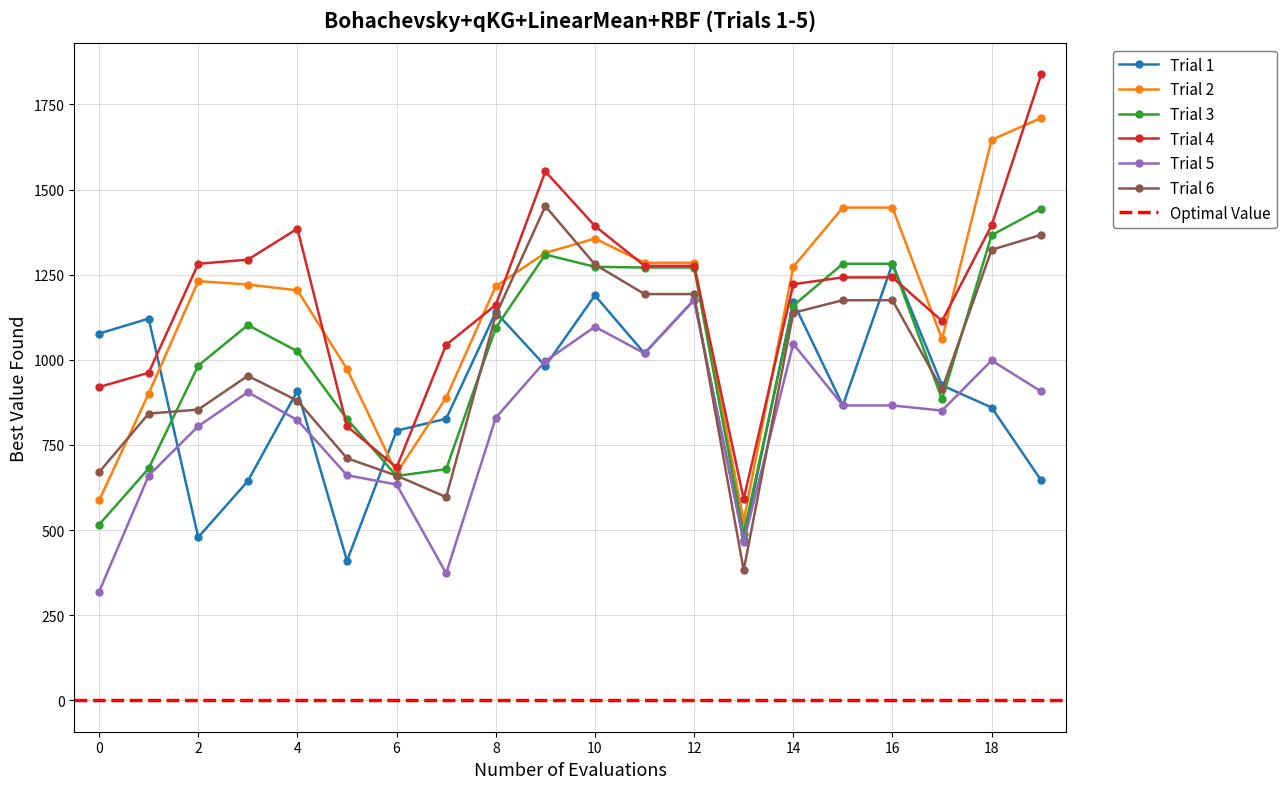

How many data points does each series have?

20